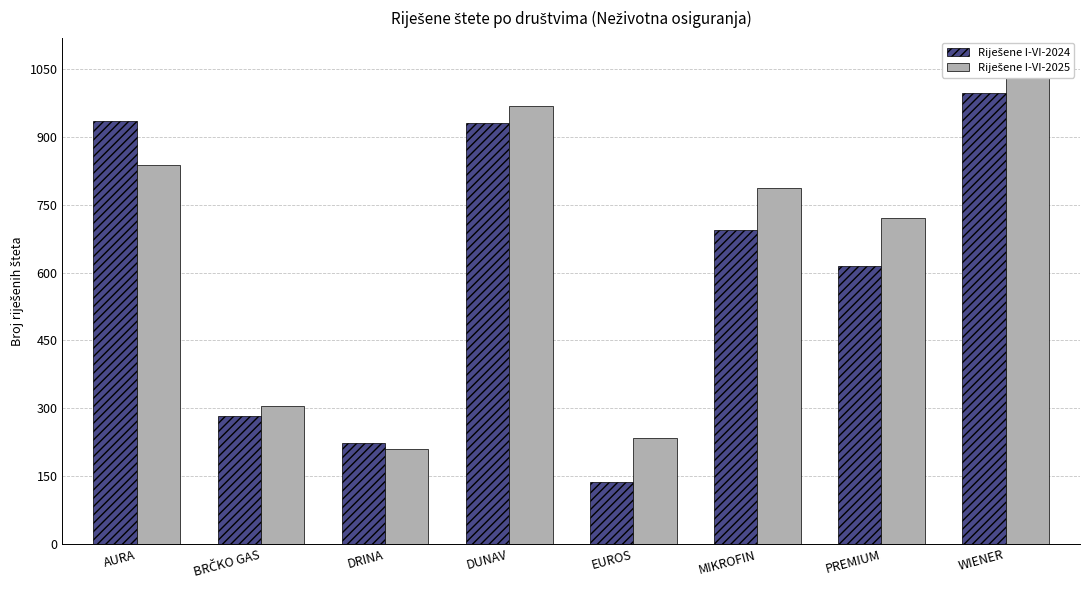

What position from the right is WIENER?

1